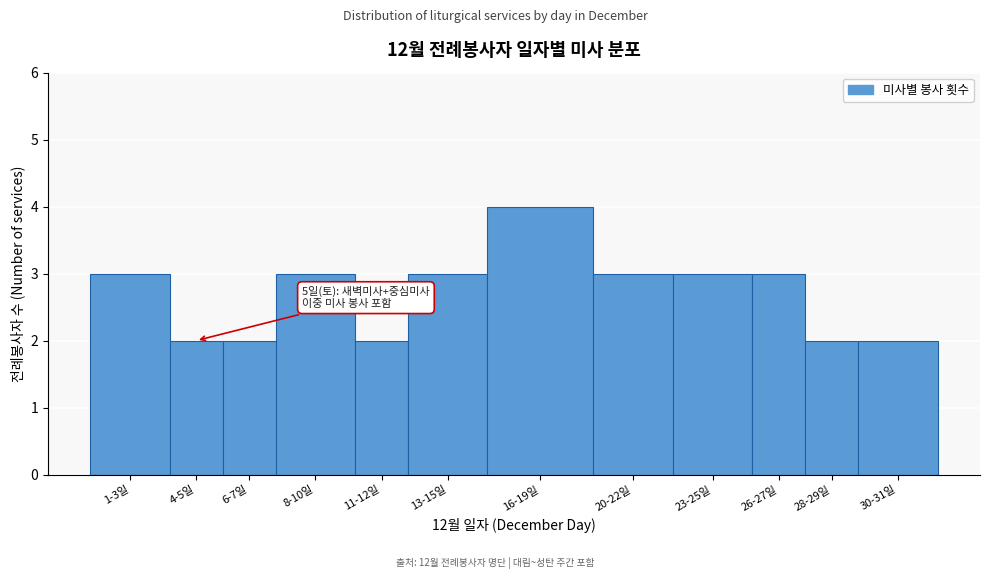

Reading left to right, extract all data points from this chart.

3	2	2	3	2	3	4	3	3	3	2	2